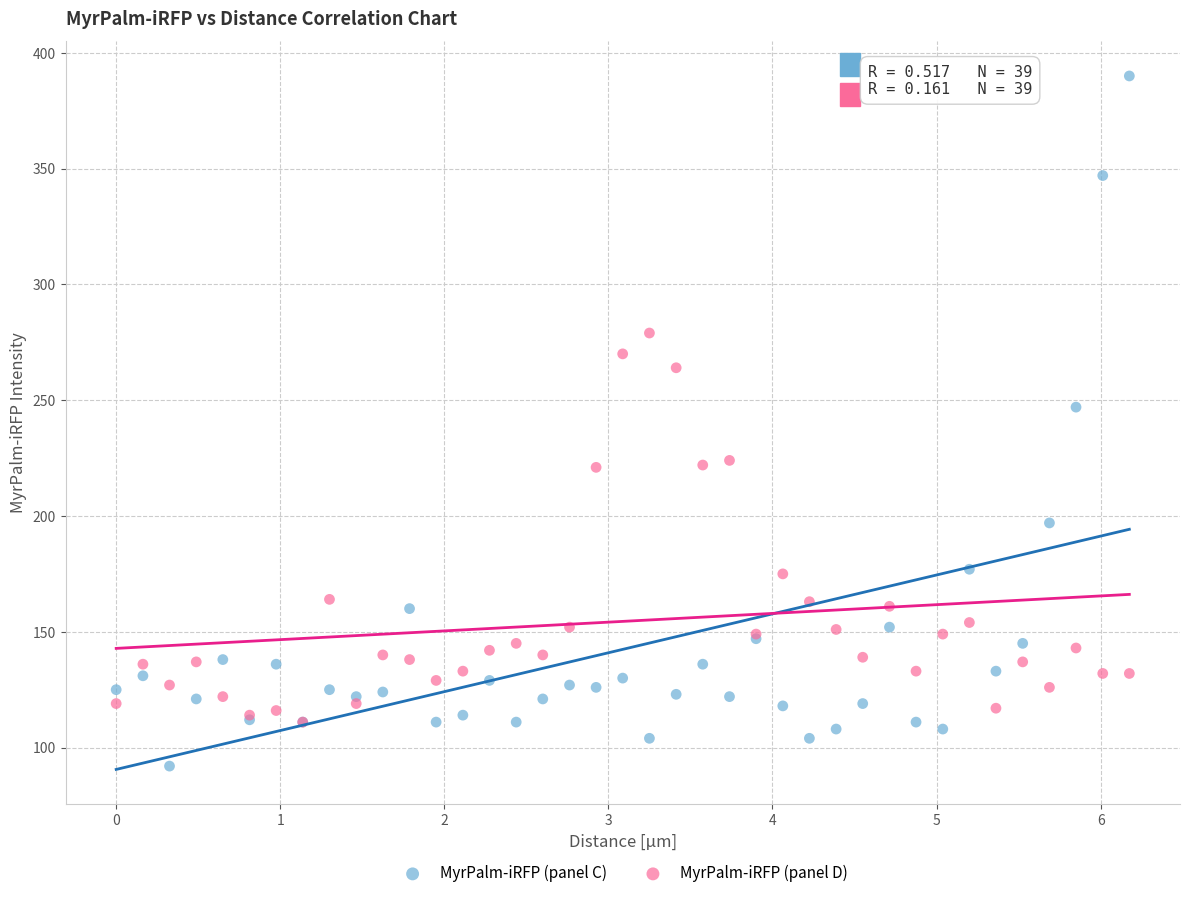

Across all series, what Y value is closest to 241?

247